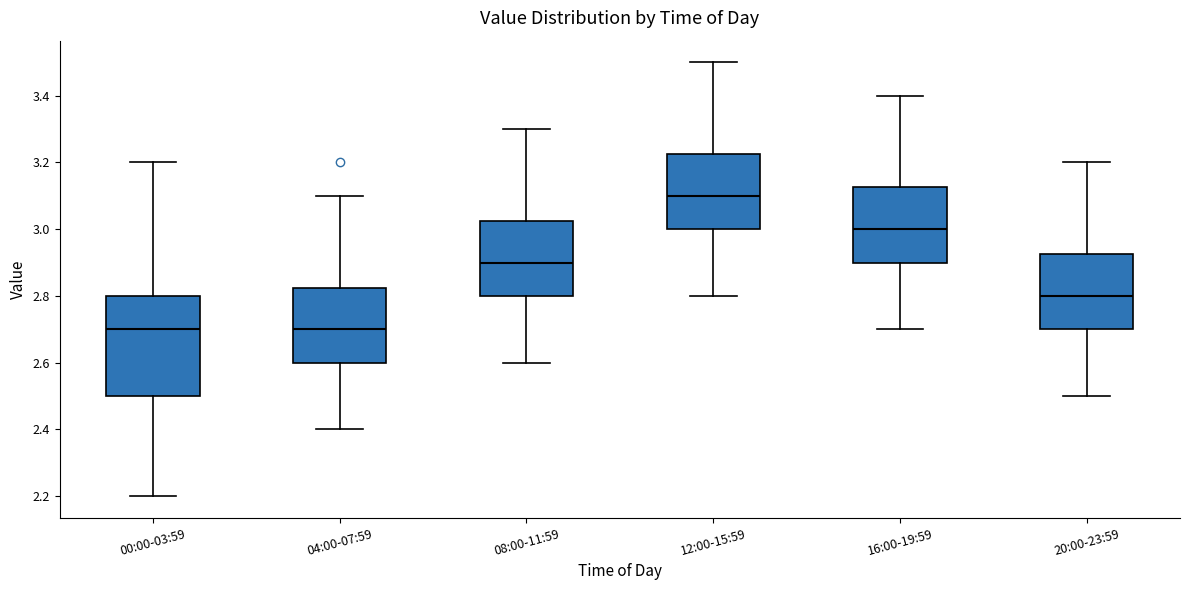

Which box is the tallest, from its lower edge to its upper edge?

00:00-03:59